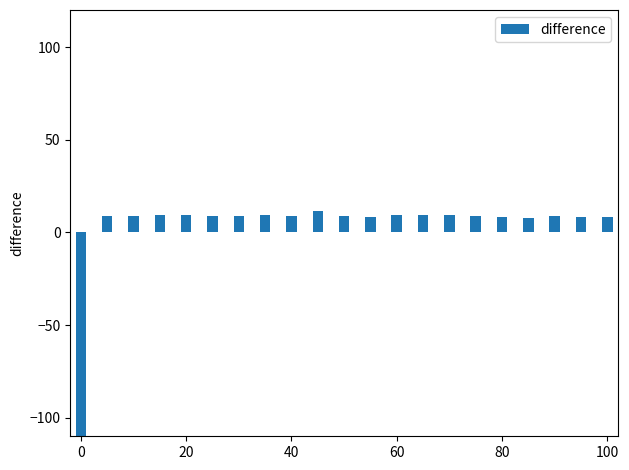

The chart shows a value of 12.0 at 80. True or false?

False